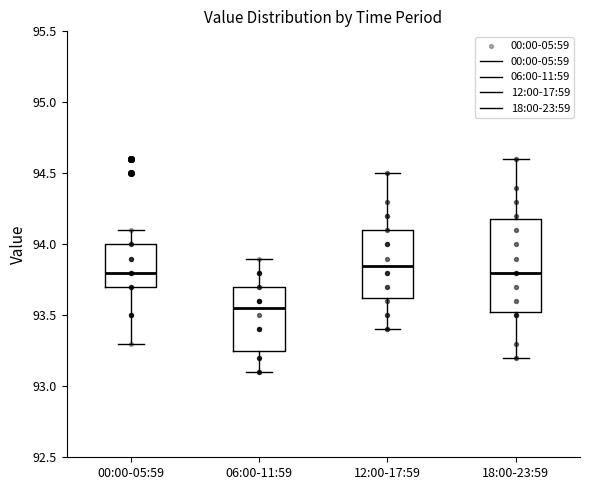

Where does the lower whisker of the box for 06:00-11:59 end on the y-axis? The values are not printed on the chart, so give them approximately, as read against the axis.

93.10